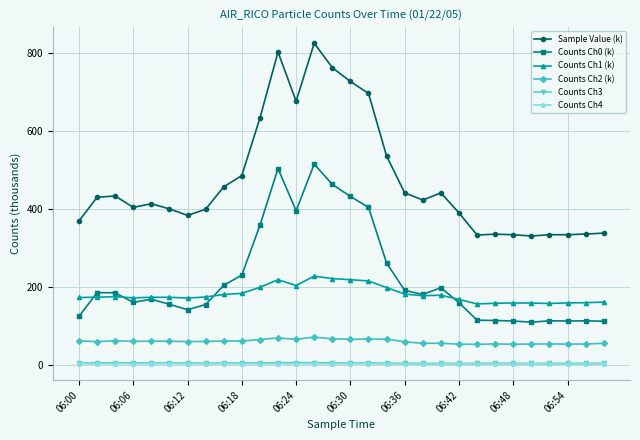

What is the maximum value shown in the chart?

824.6